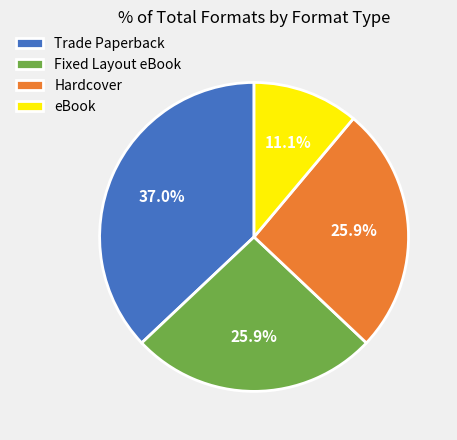

What is the ratio of the value at eBook to the value at Hardcover?

0.4